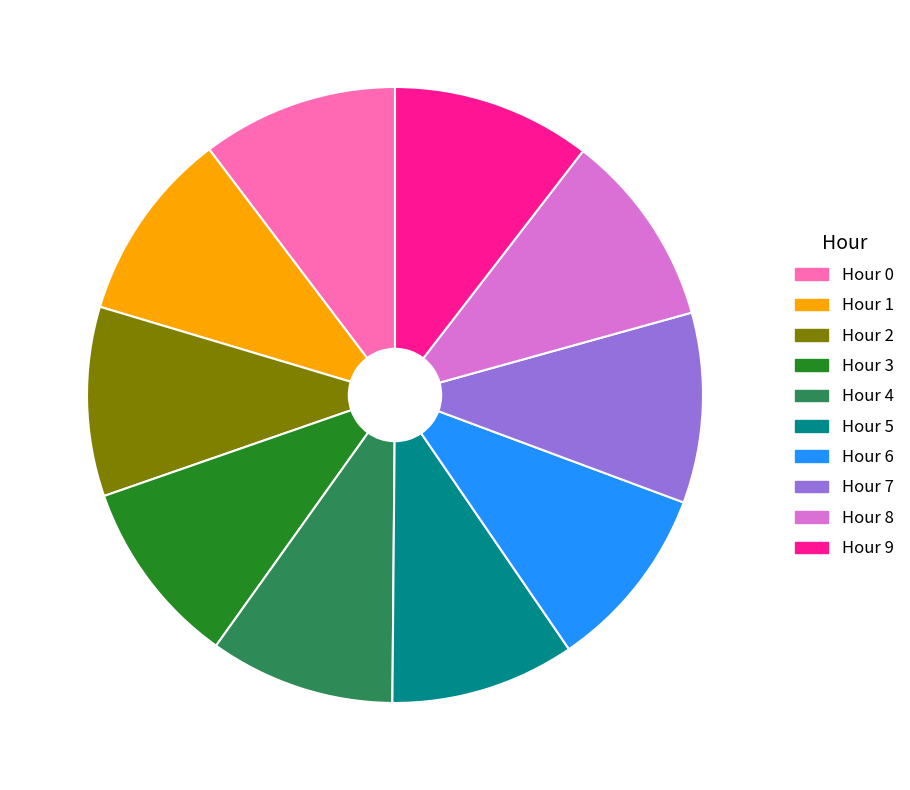

What is the ratio of the value at Hour 0 to the value at Hour 2?

1.0